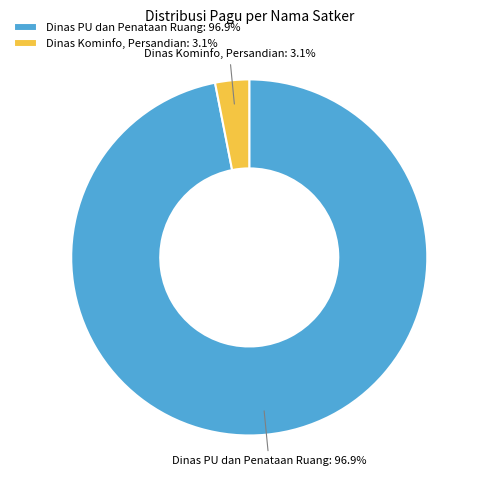

Combined, do Dinas Kominfo, Persandian and Dinas PU dan Penataan Ruang account for over 50%?

Yes